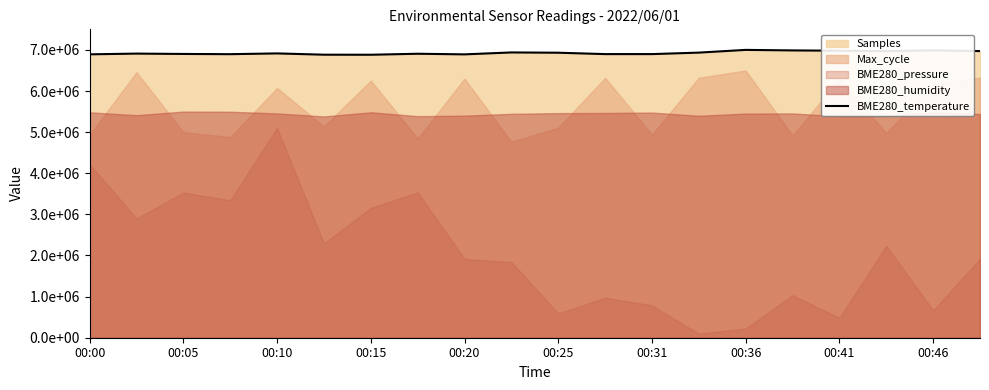

Which has a higher value, 19 or 00:20?

19